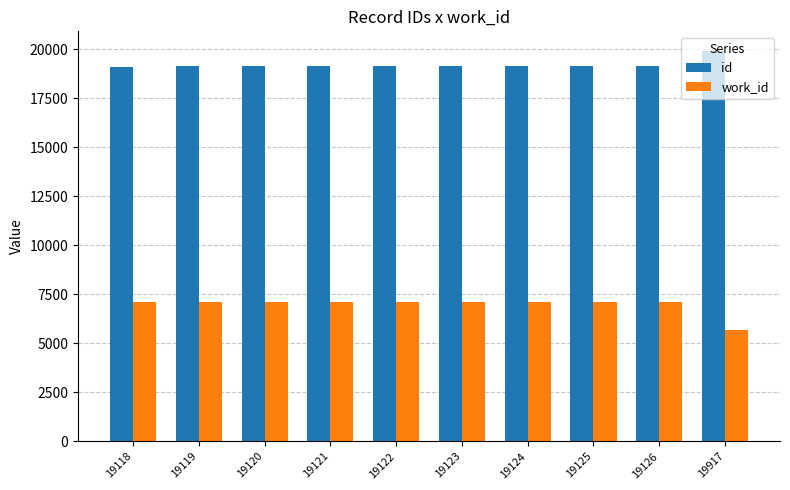

What is the spread (max minus min) of values at 19122?

12042